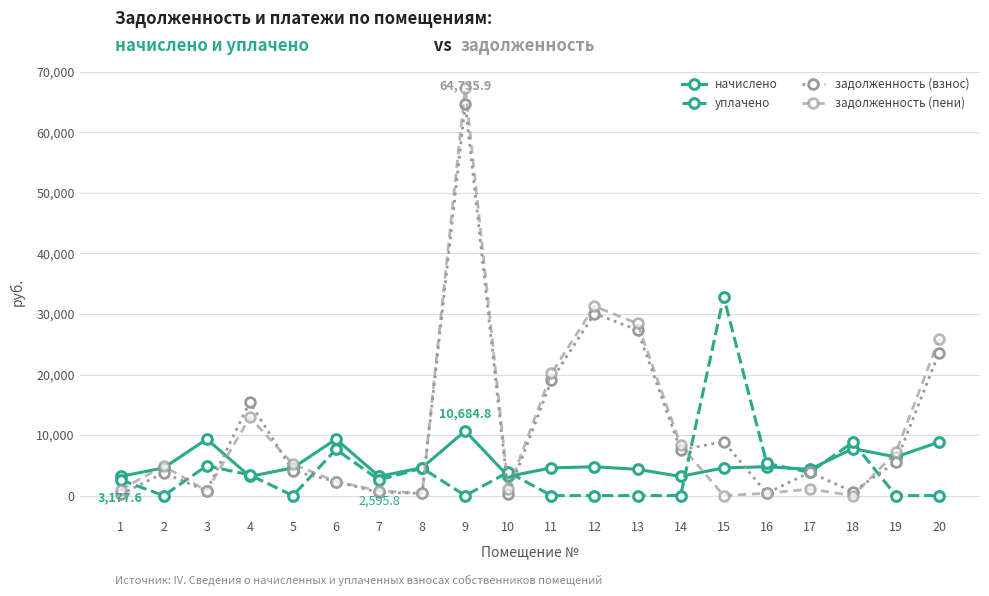

True or false: задолженность (взнос) has more than 2 points higher than both neighbors.

True